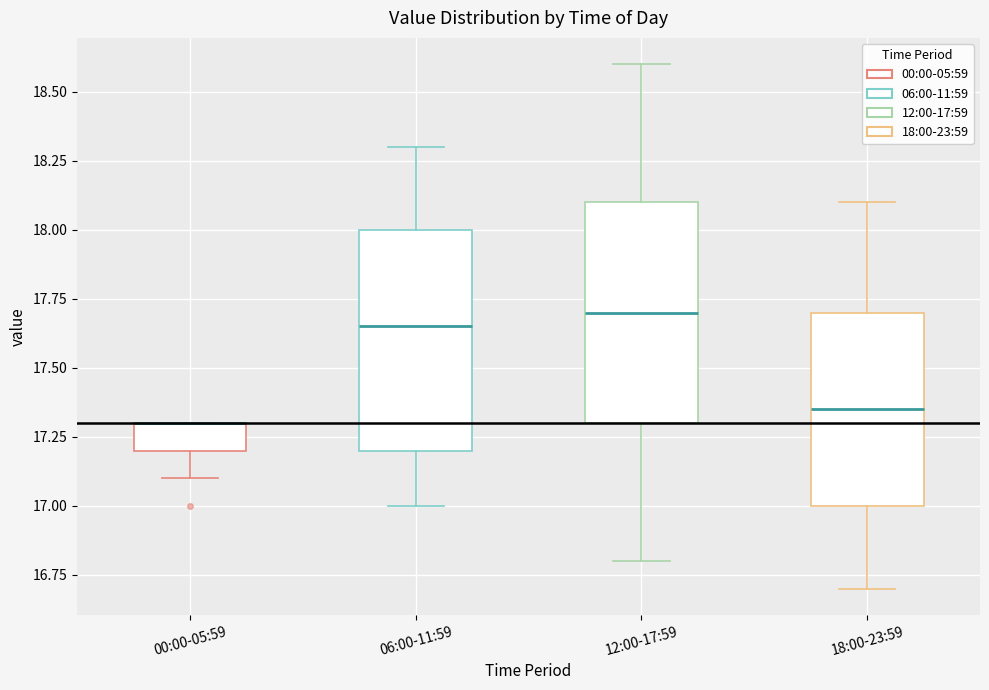

Reading left to right, transcribe this box plot: for each box, give where its median line is, the range the box spans, and where its two whiskers end, as read against the y-axis. The values are not printed on the chart, so give them approximately, as read against the axis.

00:00-05:59: median 17.30 (drawn on the box's upper edge), box 17.20 to 17.30, whiskers 17.10 to 17.30
06:00-11:59: median 17.65, box 17.20 to 18.00, whiskers 17.00 to 18.30
12:00-17:59: median 17.70, box 17.30 to 18.10, whiskers 16.80 to 18.60
18:00-23:59: median 17.35, box 17.00 to 17.70, whiskers 16.70 to 18.10